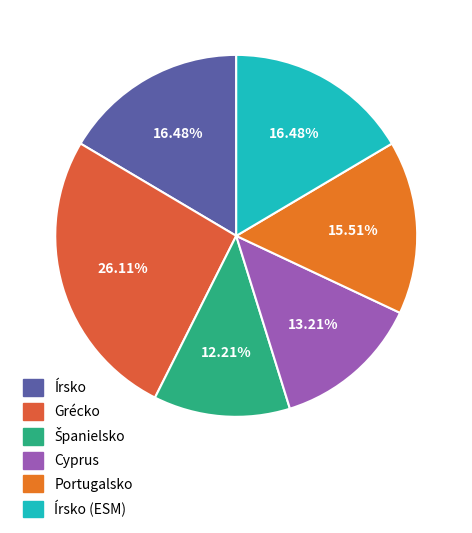

Rank the categories by value from highest to lowest.

Grécko, Írsko, Írsko (ESM), Portugalsko, Cyprus, Španielsko